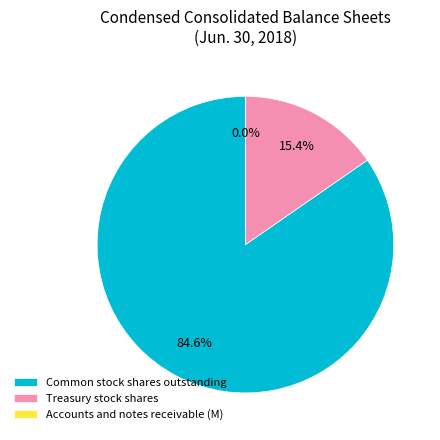

To the nearest percent, what percentage of the pie is Common stock shares outstanding?

85%